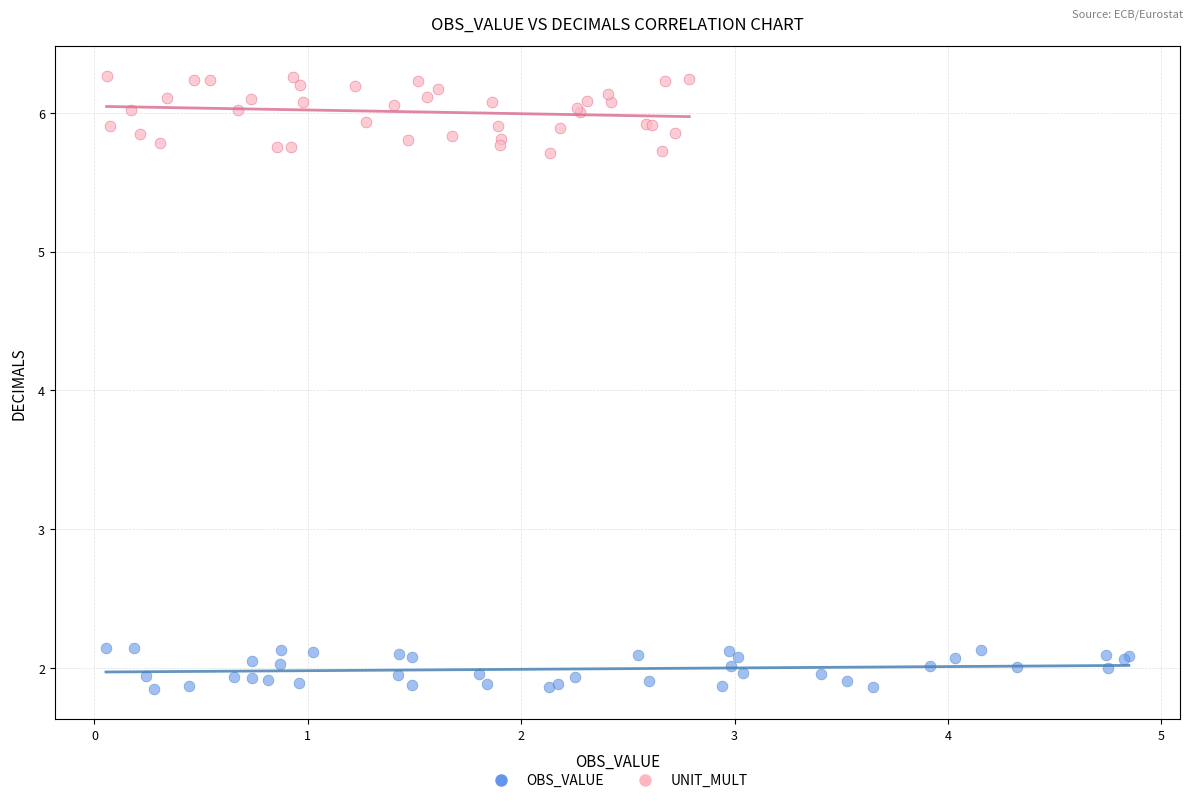

Which series contains the highest Y value?

UNIT_MULT